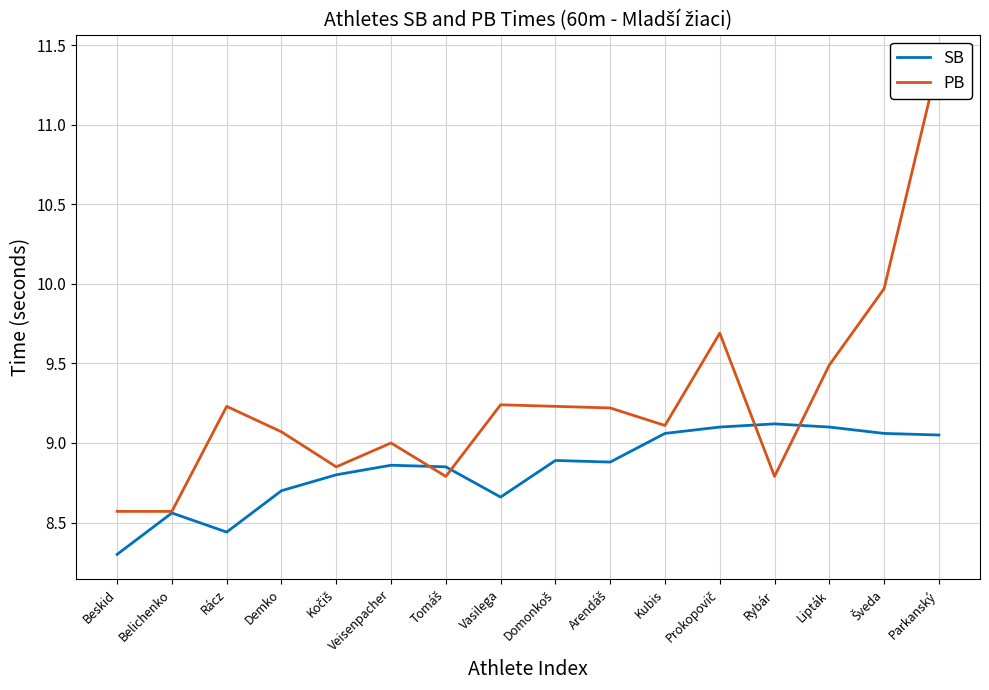

What is the spread (max minus min) of values at Prokopovič?

0.6